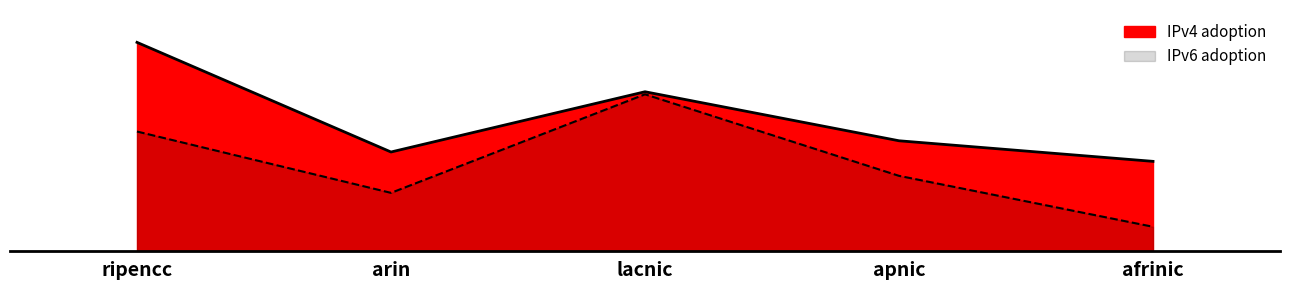

What is the minimum value for IPv6 adoption?

0.1